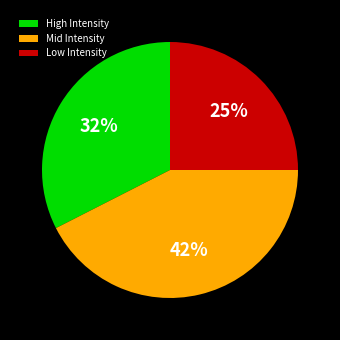

Is there any slice that represents more than half of the pie?

No